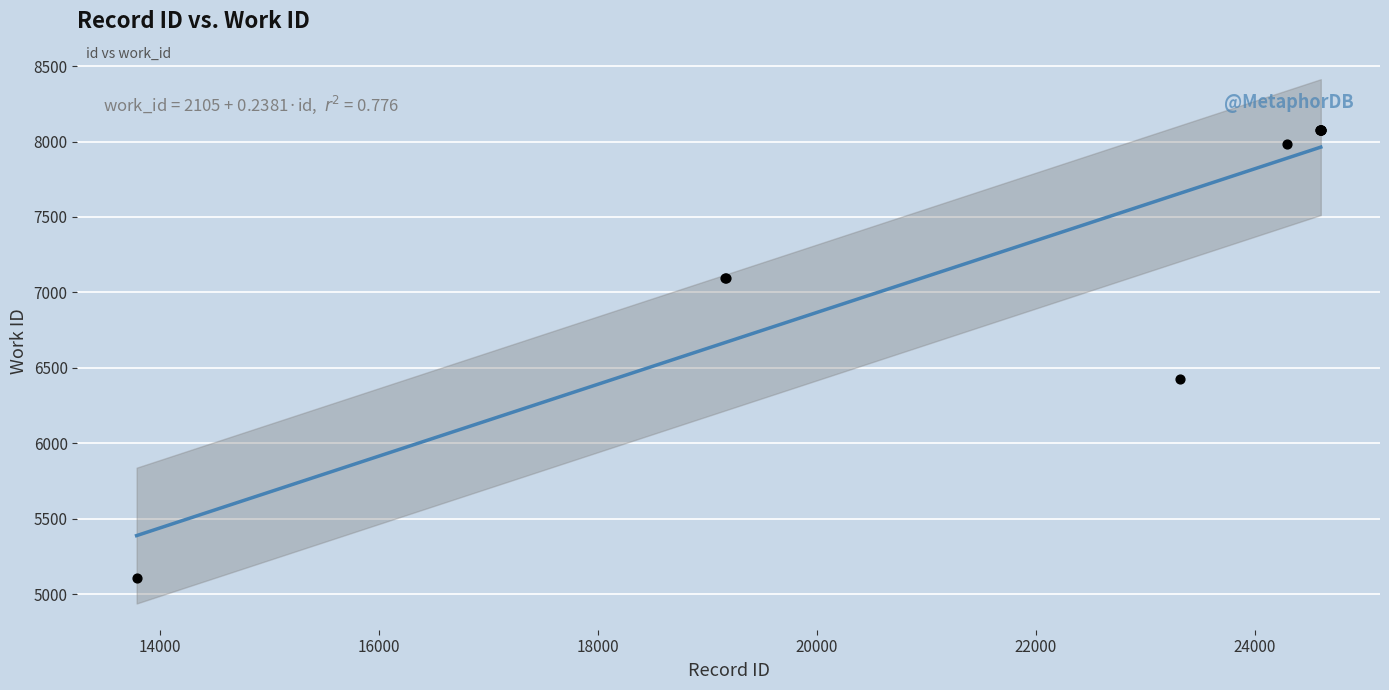

What Y value in the scatter plot is closest to 6590?

6428